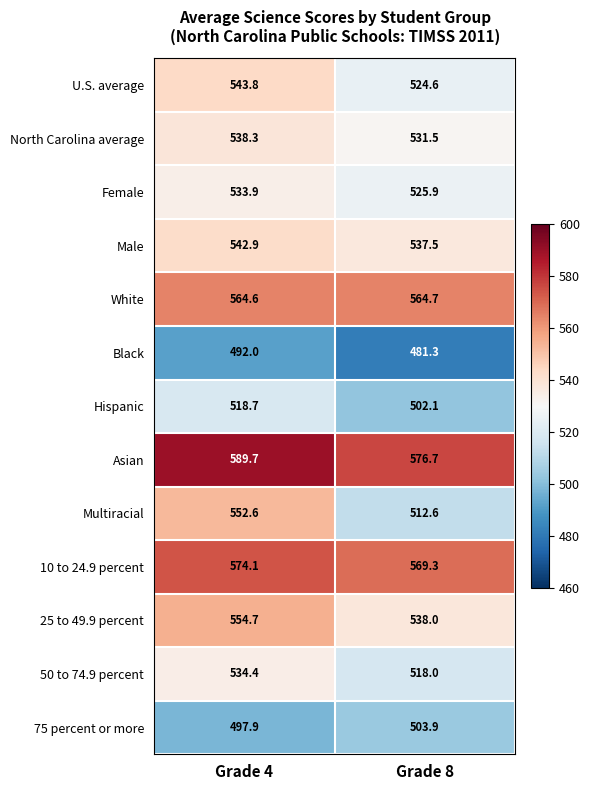

True or false: 50 to 74.9 percent has a value of 906.0 at Grade 4.

False